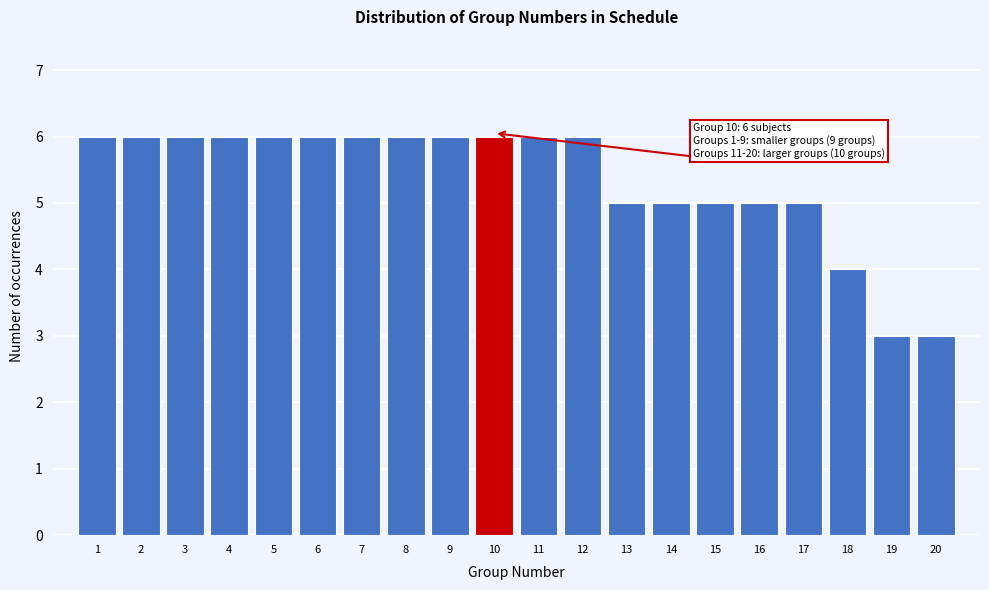

Reading right to left, transcribe all the data shown in this chart.

20=3	19=3	18=4	17=5	16=5	15=5	14=5	13=5	12=6	11=6	10=6	9=6	8=6	7=6	6=6	5=6	4=6	3=6	2=6	1=6